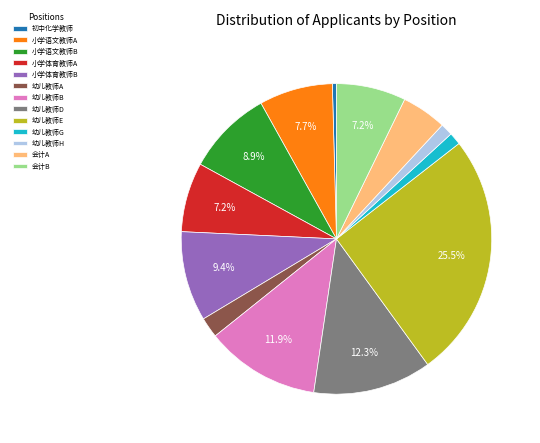

To the nearest percent, what is the difference between the 小学体育教师B and 幼儿教师E slice percentages?

16%